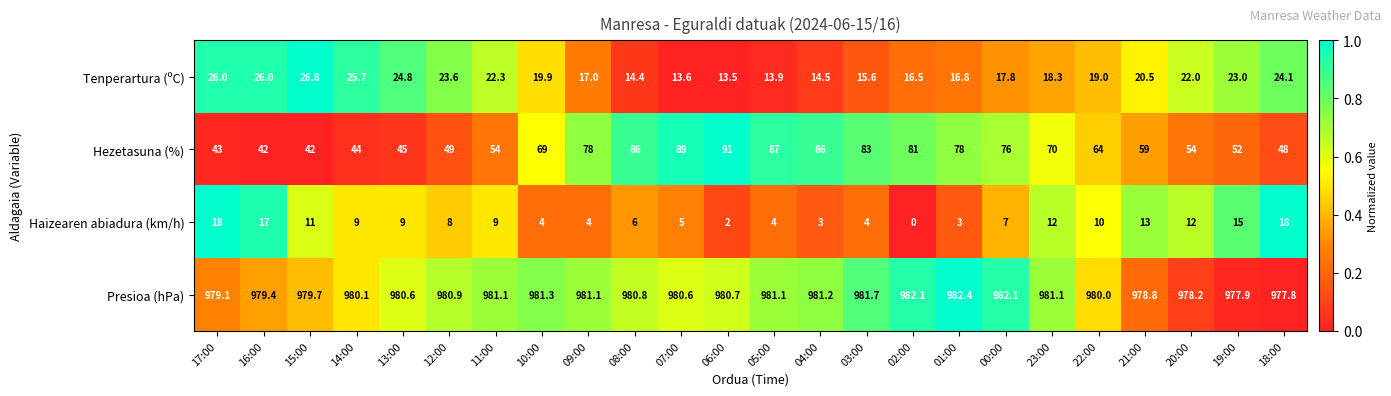

At which category does the chart reach its peak across all series?

01:00